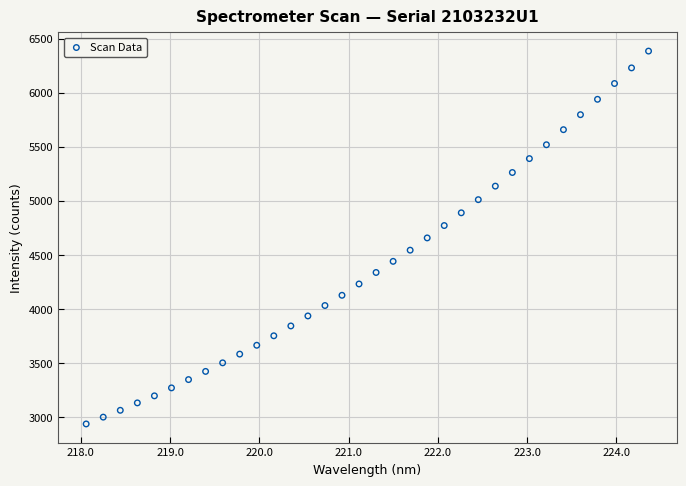

What is the range of Y values (max minus min)?

3447.7